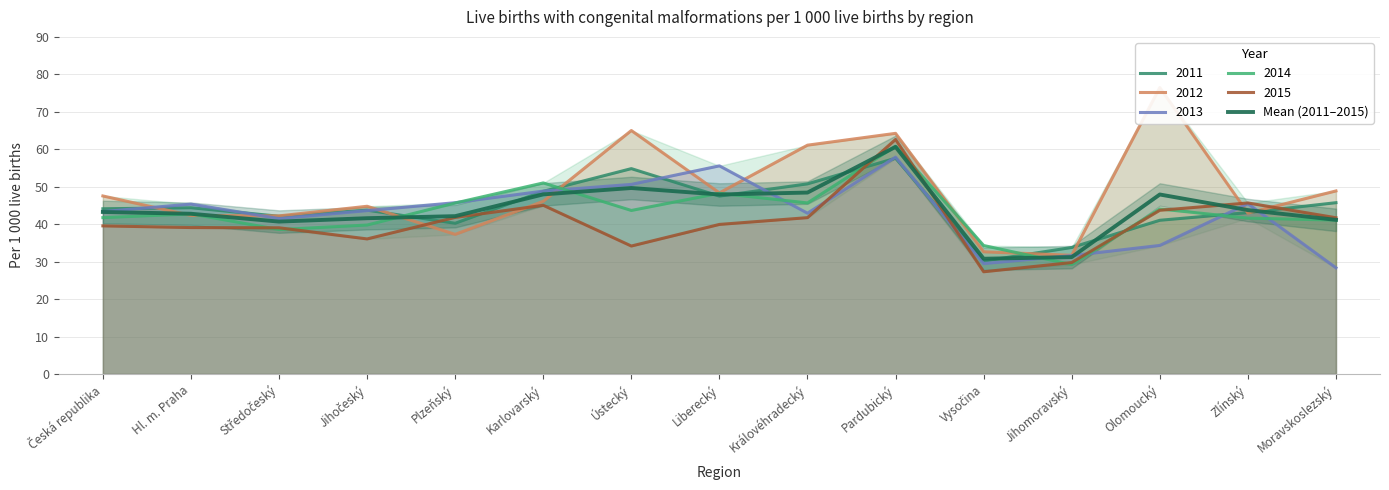

The Mean (2011–2015) series shows 60.6 at Pardubický. True or false?

True